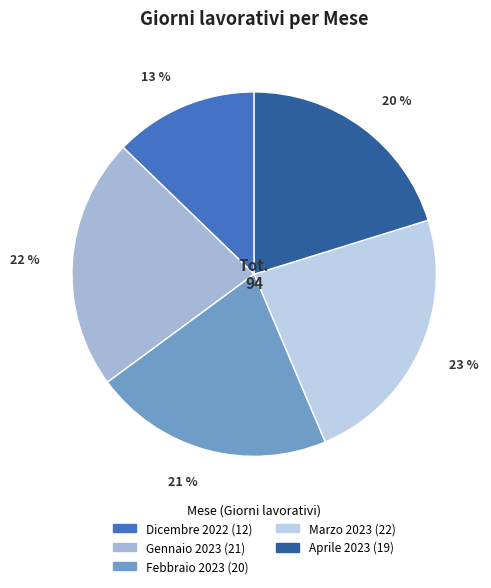

What is the ratio of the value at Marzo 2023 to the value at Aprile 2023?

1.2